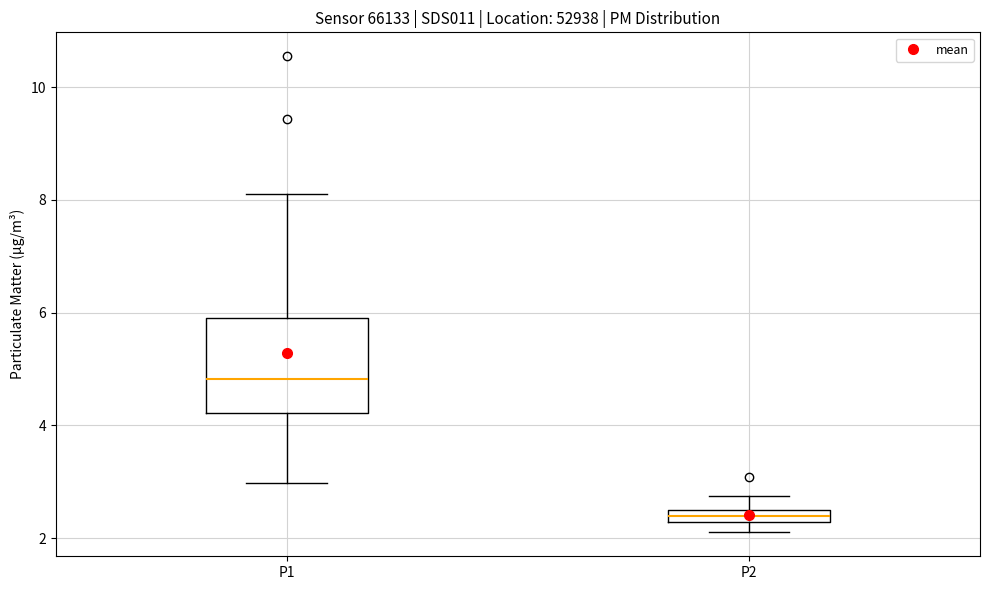

Which box's median line is the lowest?

P2